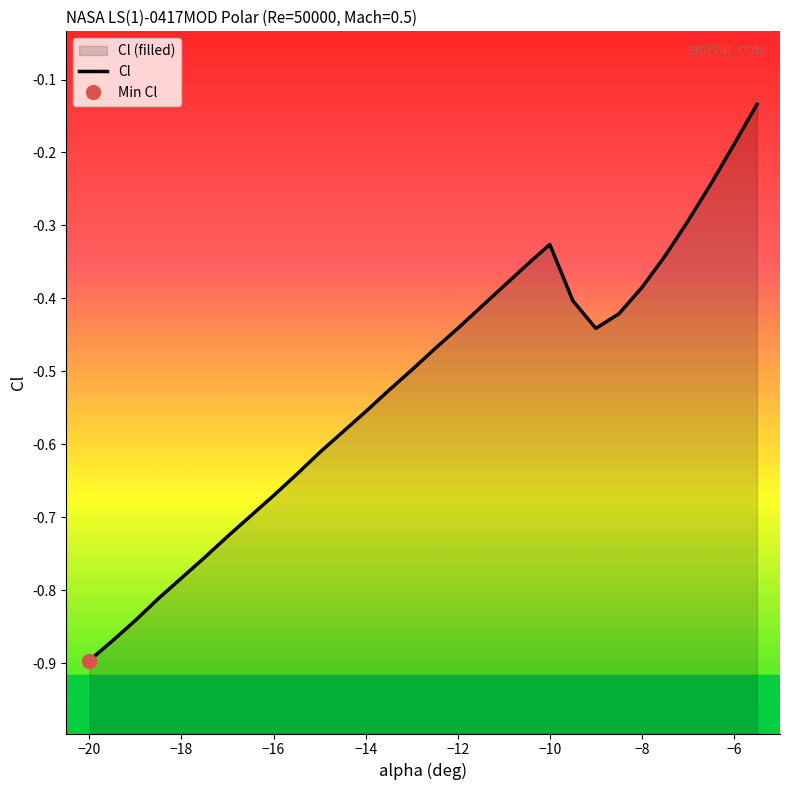

The chart shows a value of -0.1 at 23. True or false?

False